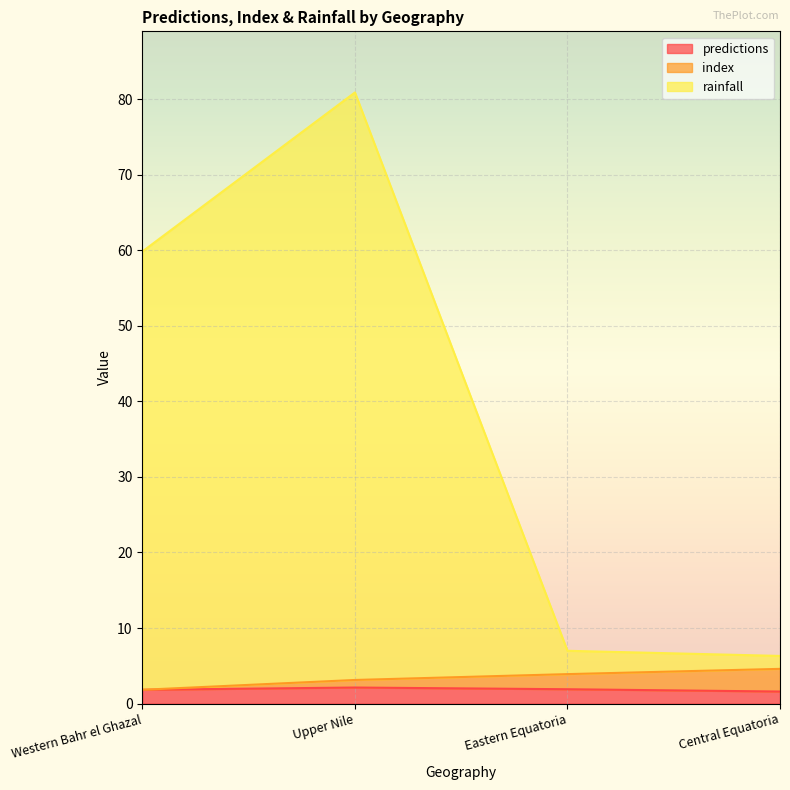

True or false: index and predictions cross at least once.

False